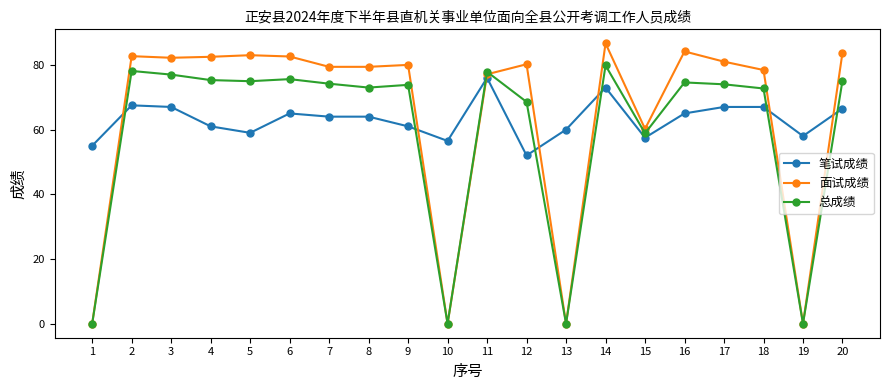

True or false: 笔试成绩 has more than 2 interior local peaks.

True